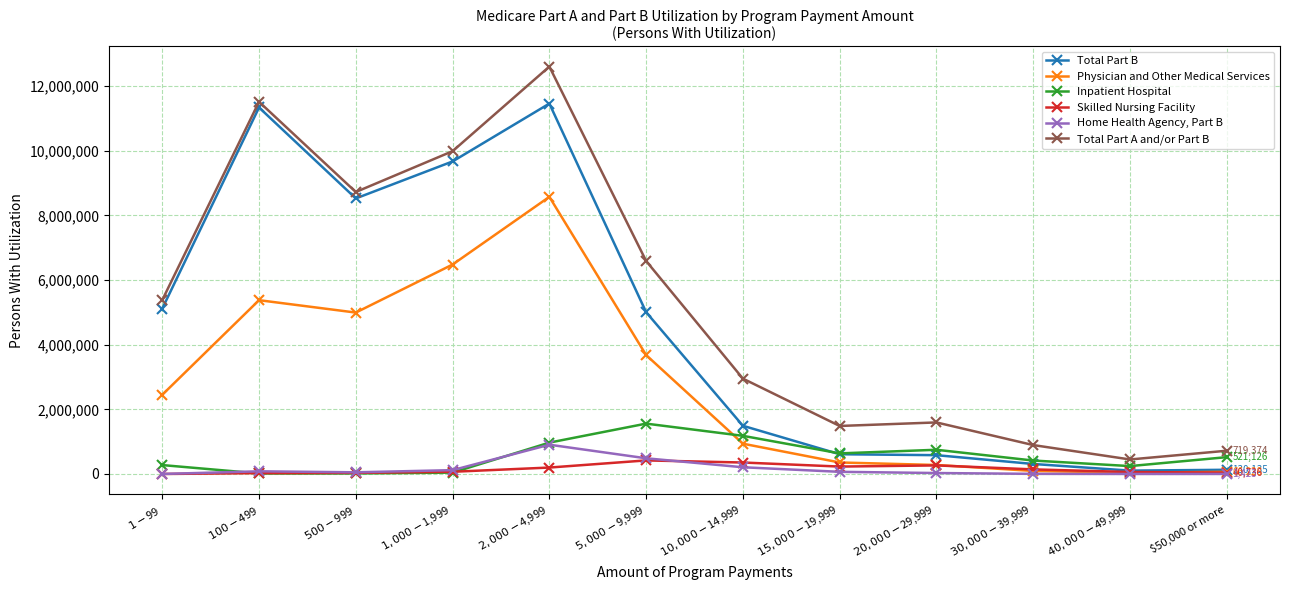

True or false: Skilled Nursing Facility and Total Part A and/or Part B intersect in this chart.

False